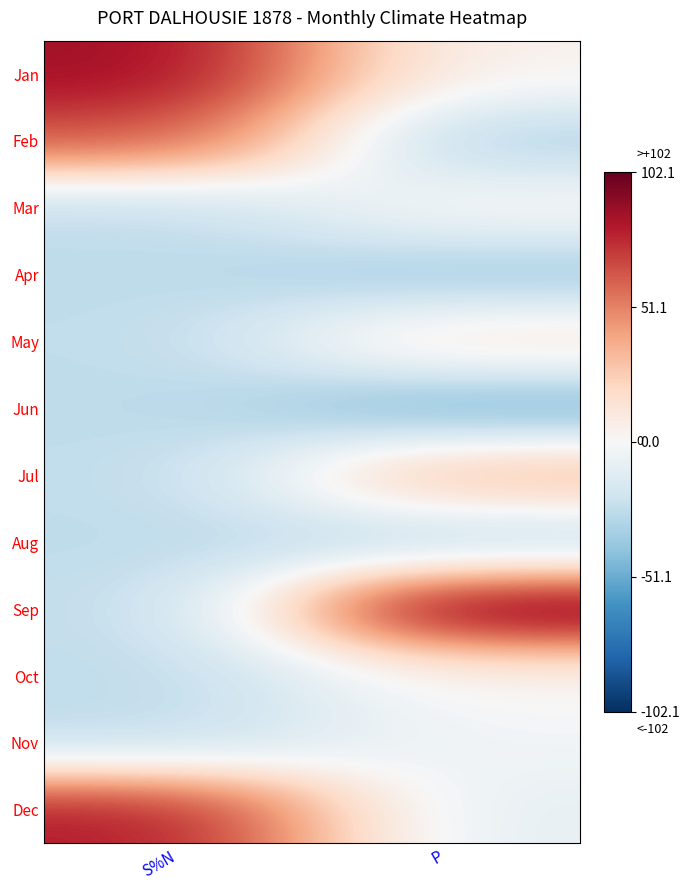

Which series has the largest total across all categories?

Jan